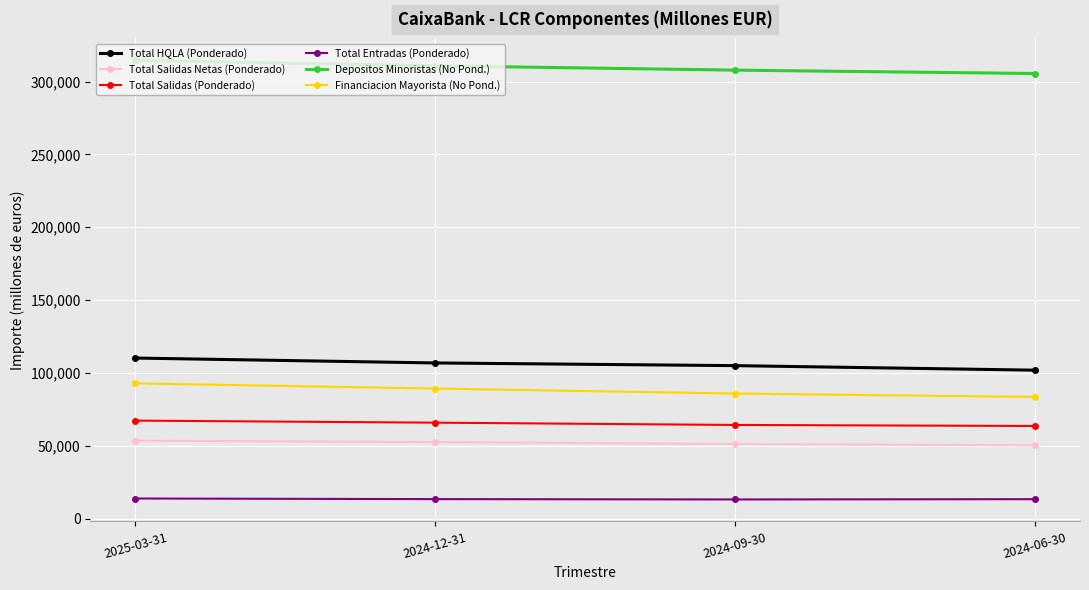

What is the total value across all series at 2024-06-30?

618095